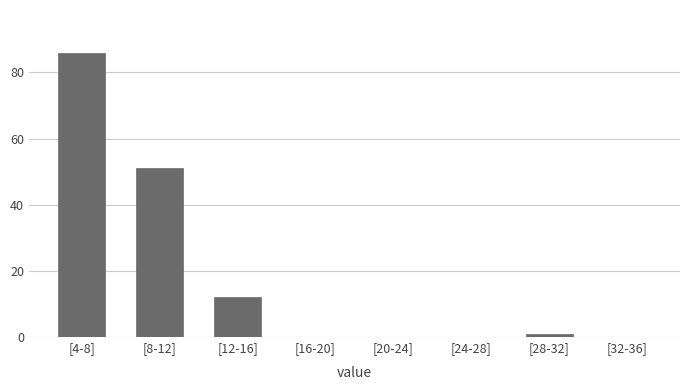

Reading left to right, transcribe all the data shown in this chart.

[4-8]=86	[8-12]=51	[12-16]=12	[16-20]=0	[20-24]=0	[24-28]=0	[28-32]=1	[32-36]=0